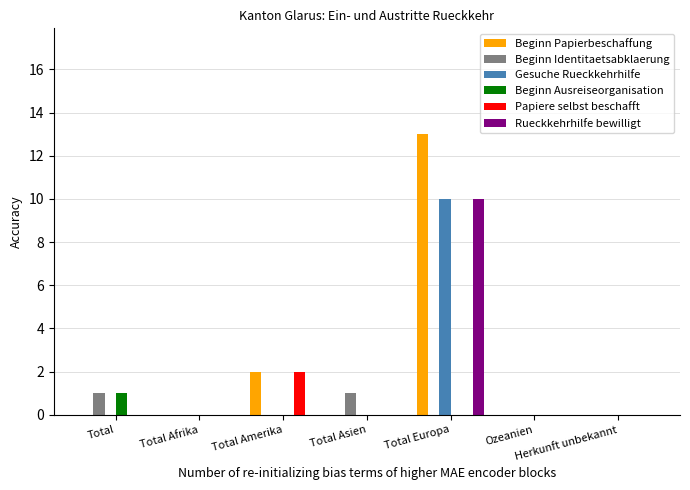

How many categories are shown in the chart?

7